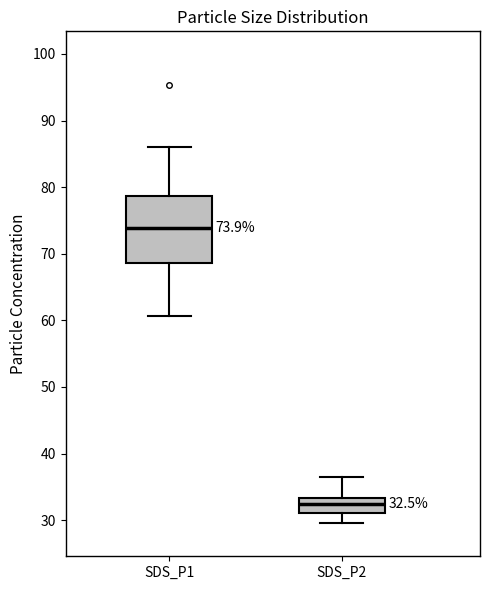

Which box is the tallest, from its lower edge to its upper edge?

SDS_P1